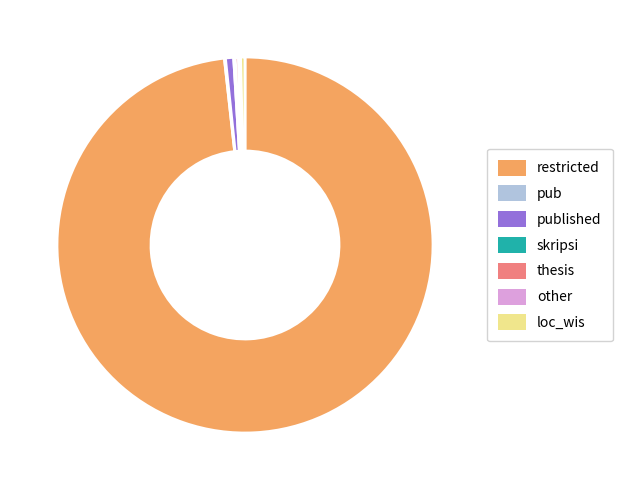

Which slice is the largest?

restricted